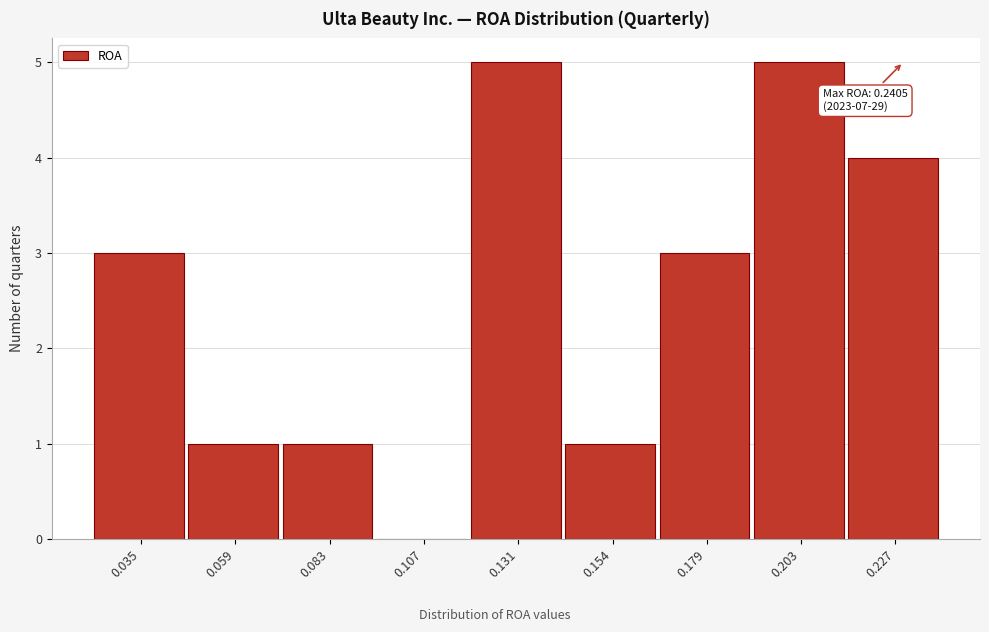

Reading left to right, what are all the values shown in this chart?

0.035=3	0.059=1	0.083=1	0.107=0	0.131=5	0.154=1	0.179=3	0.203=5	0.227=4